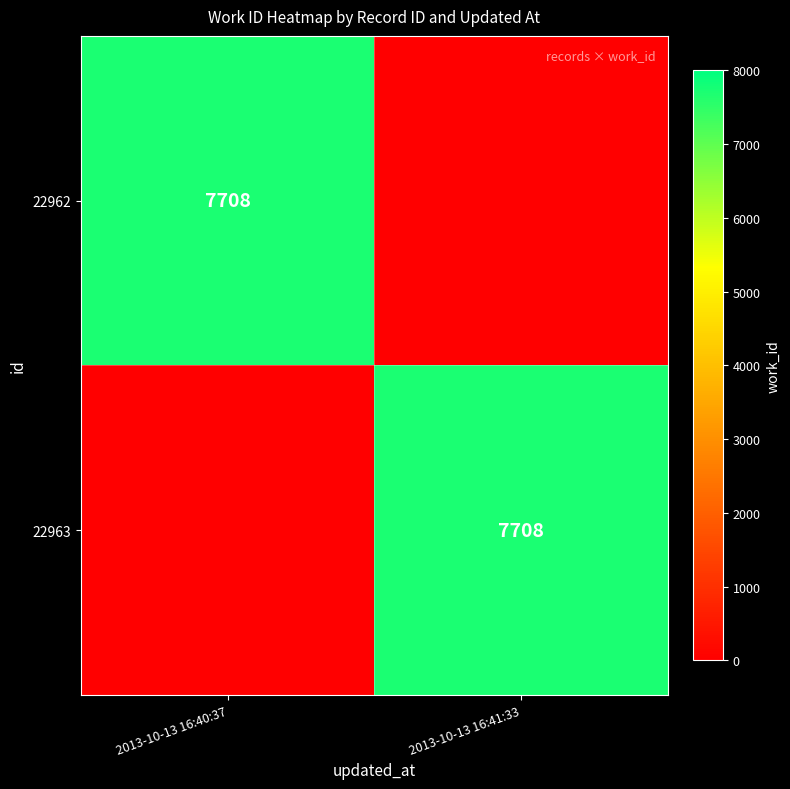

The 22963 series shows 10999 at 2013-10-13 16:41:33. True or false?

False